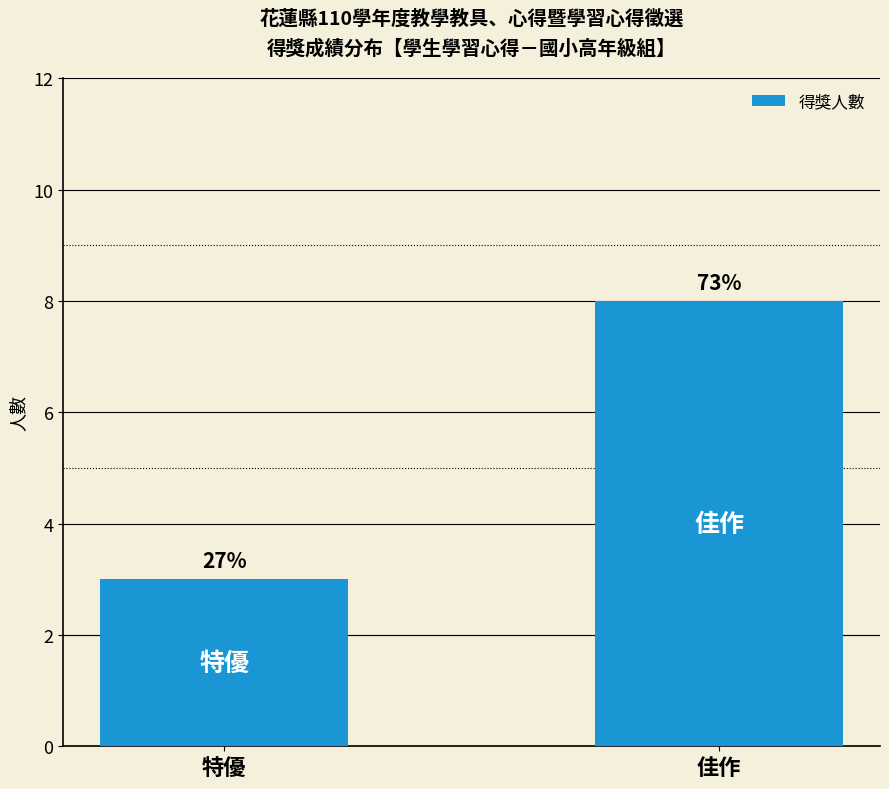

Where is the data nearest to the value 5?

特優